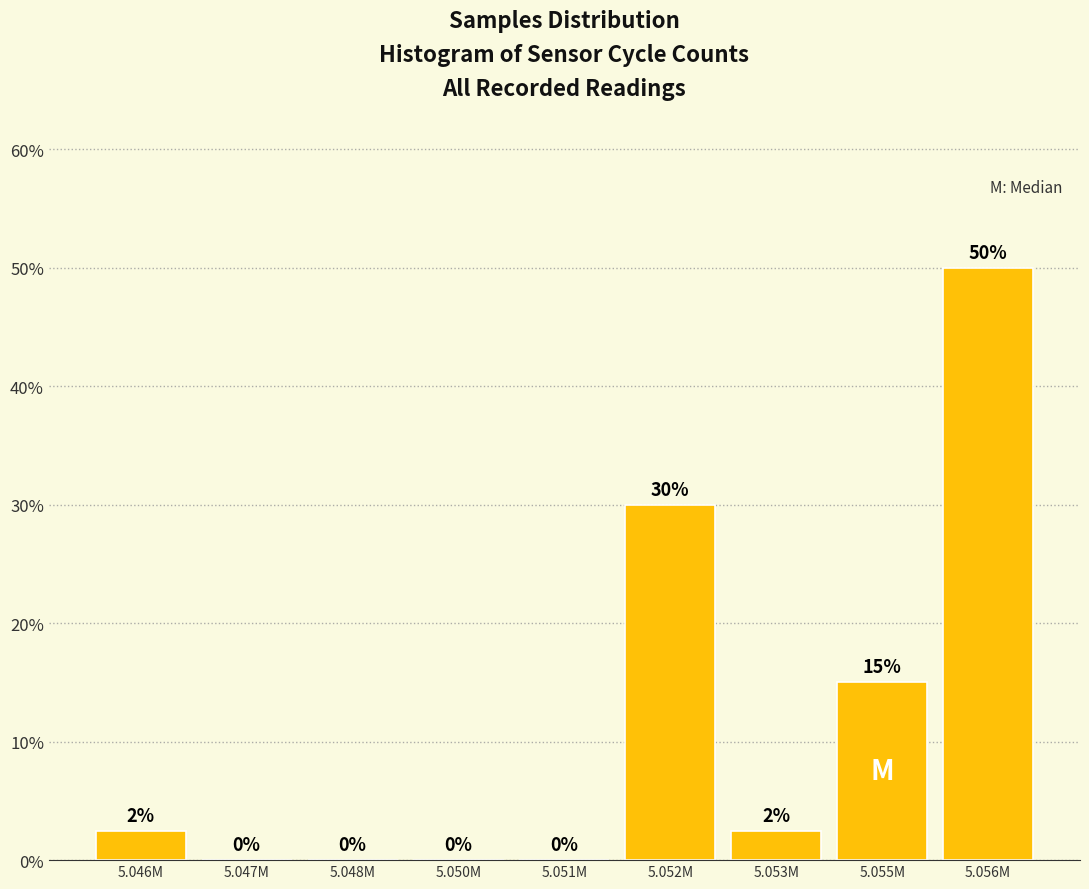

What is the sum of the values at 5.047M and 5.055M?

15.0